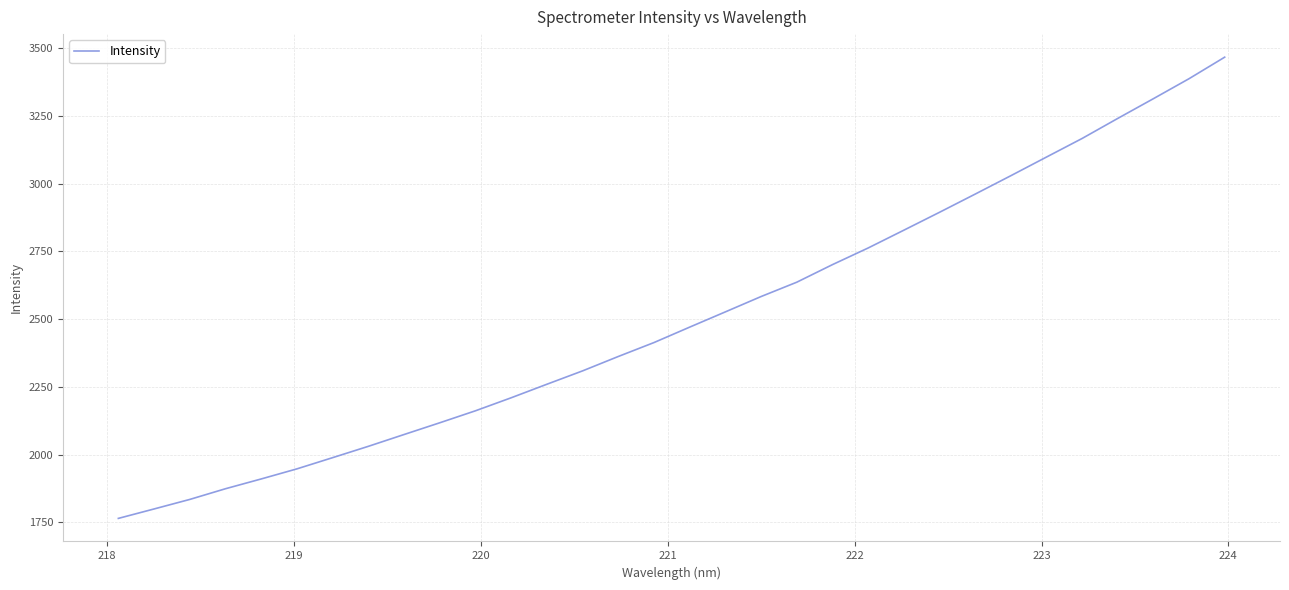

What is the smallest value displayed?

1764.3